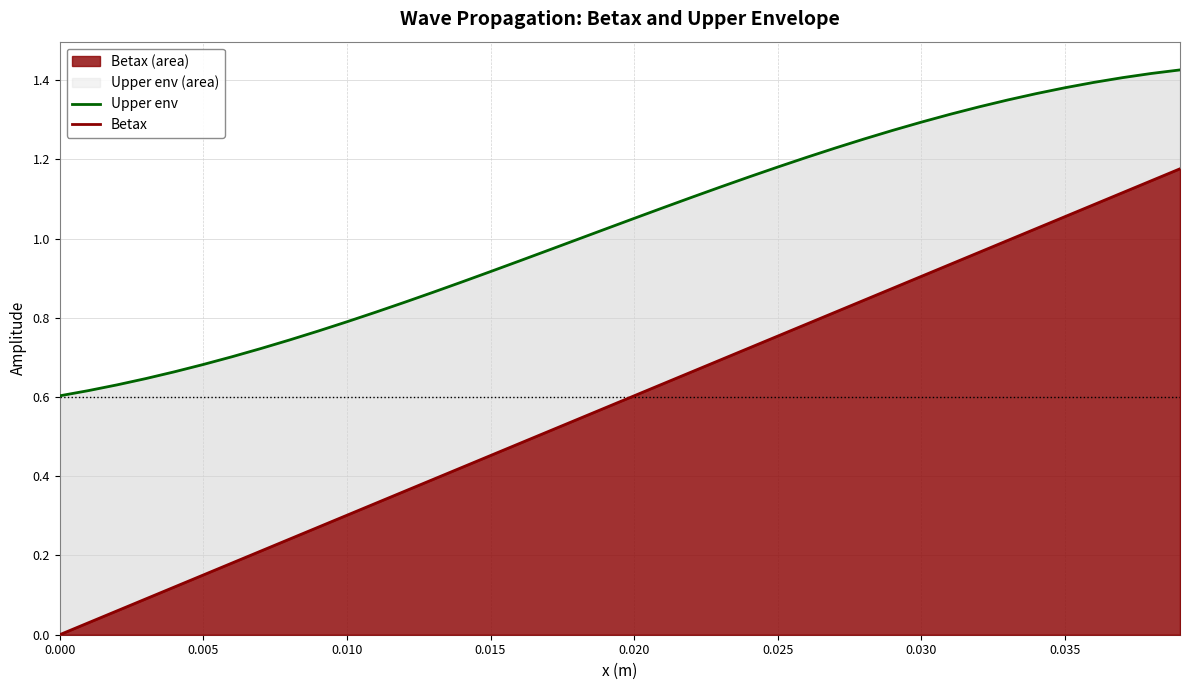

What is the label of the 5th point from the right?

0.035